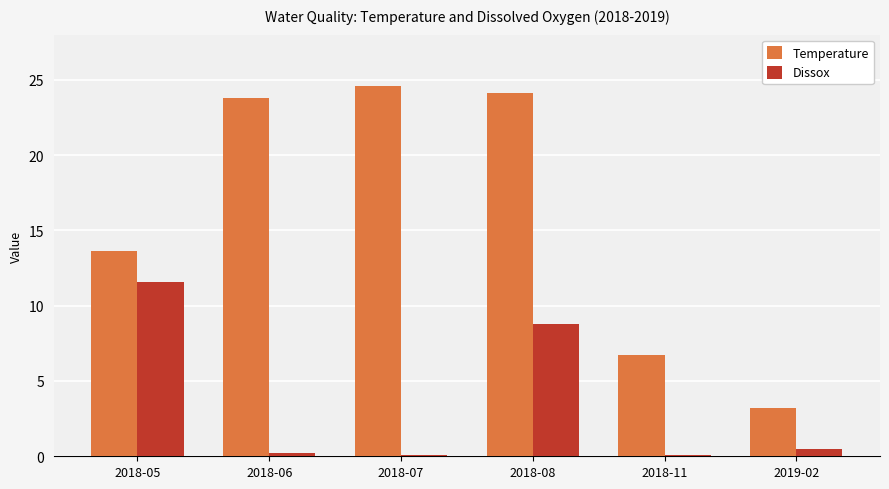

What is the difference between the maximum and second lowest values in the Temperature series?

17.9